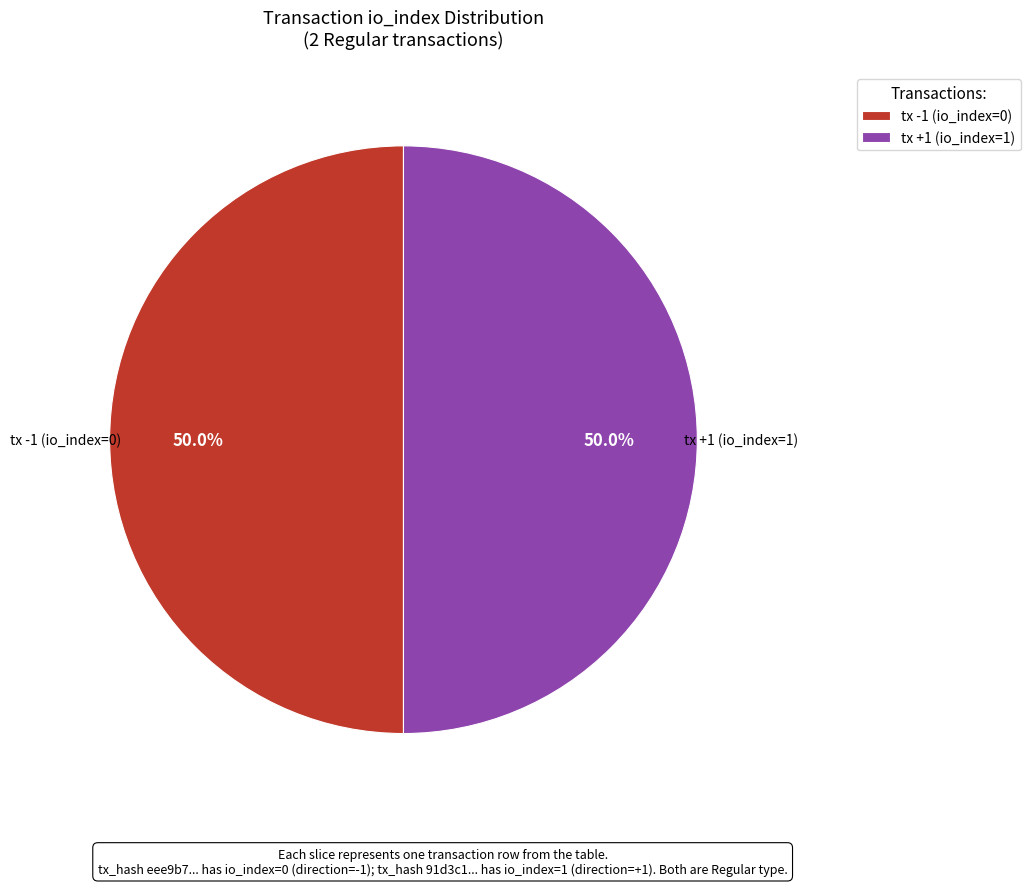

To the nearest percent, what is the difference between the largest and smallest slice percentages?

0%